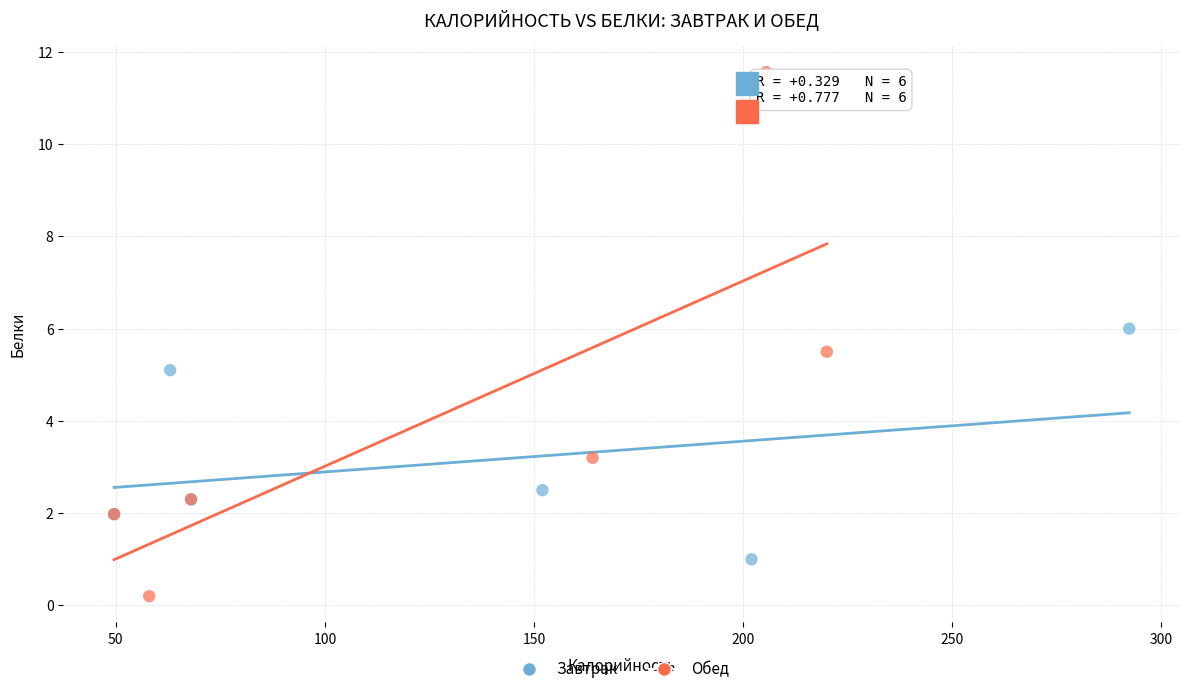

What are all the series names shown in the legend?

Завтрак, Обед